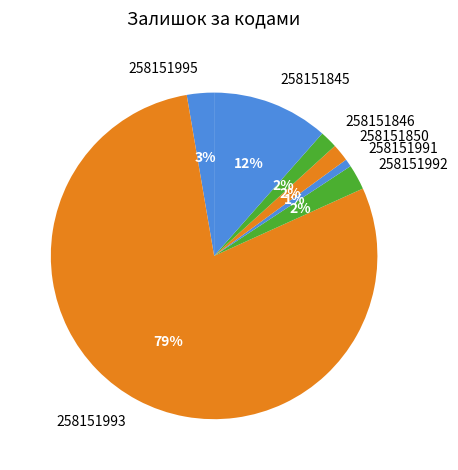

To the nearest percent, what is the average slice percentage?

14%